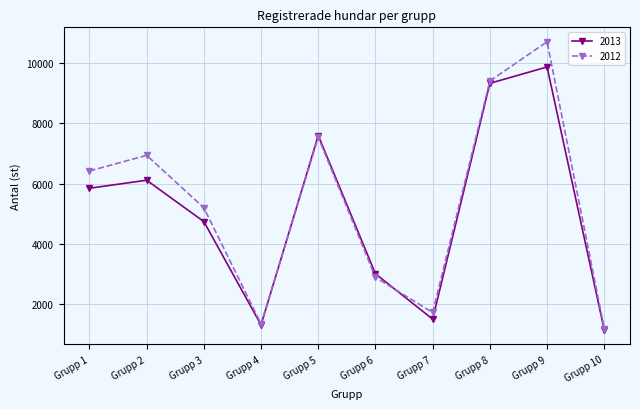

The 2013 series shows 7597 at Grupp 5. True or false?

True